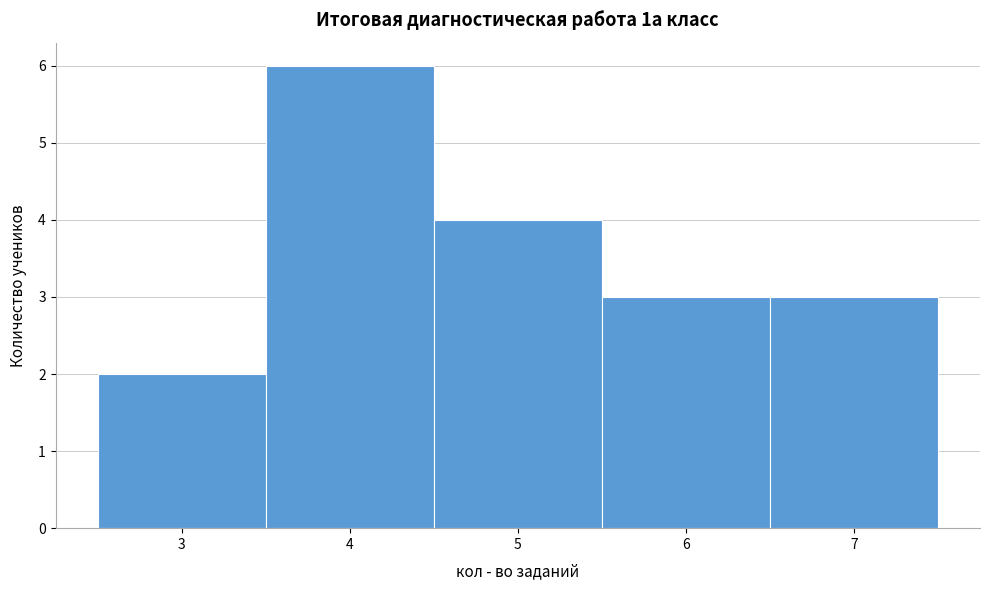

Over which range of the x-axis is the bar tallest?

3.5 to 4.5